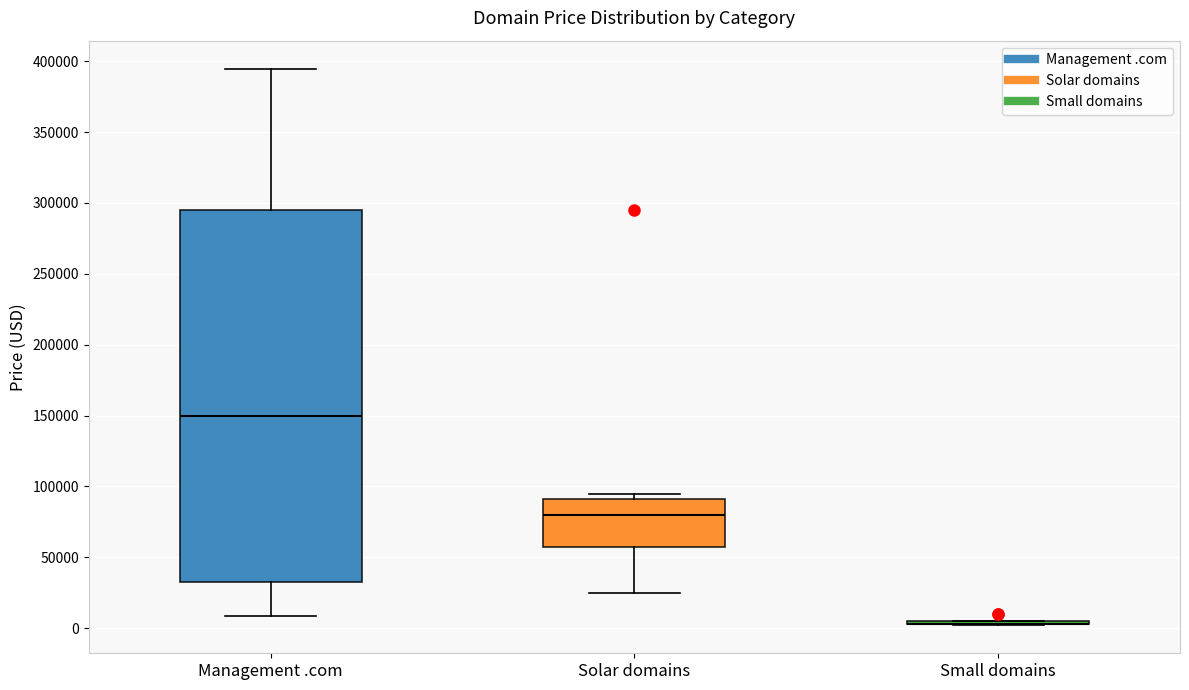

Comparing the boxes themselves (not the whiskers), which one is the tallest?

Management .com